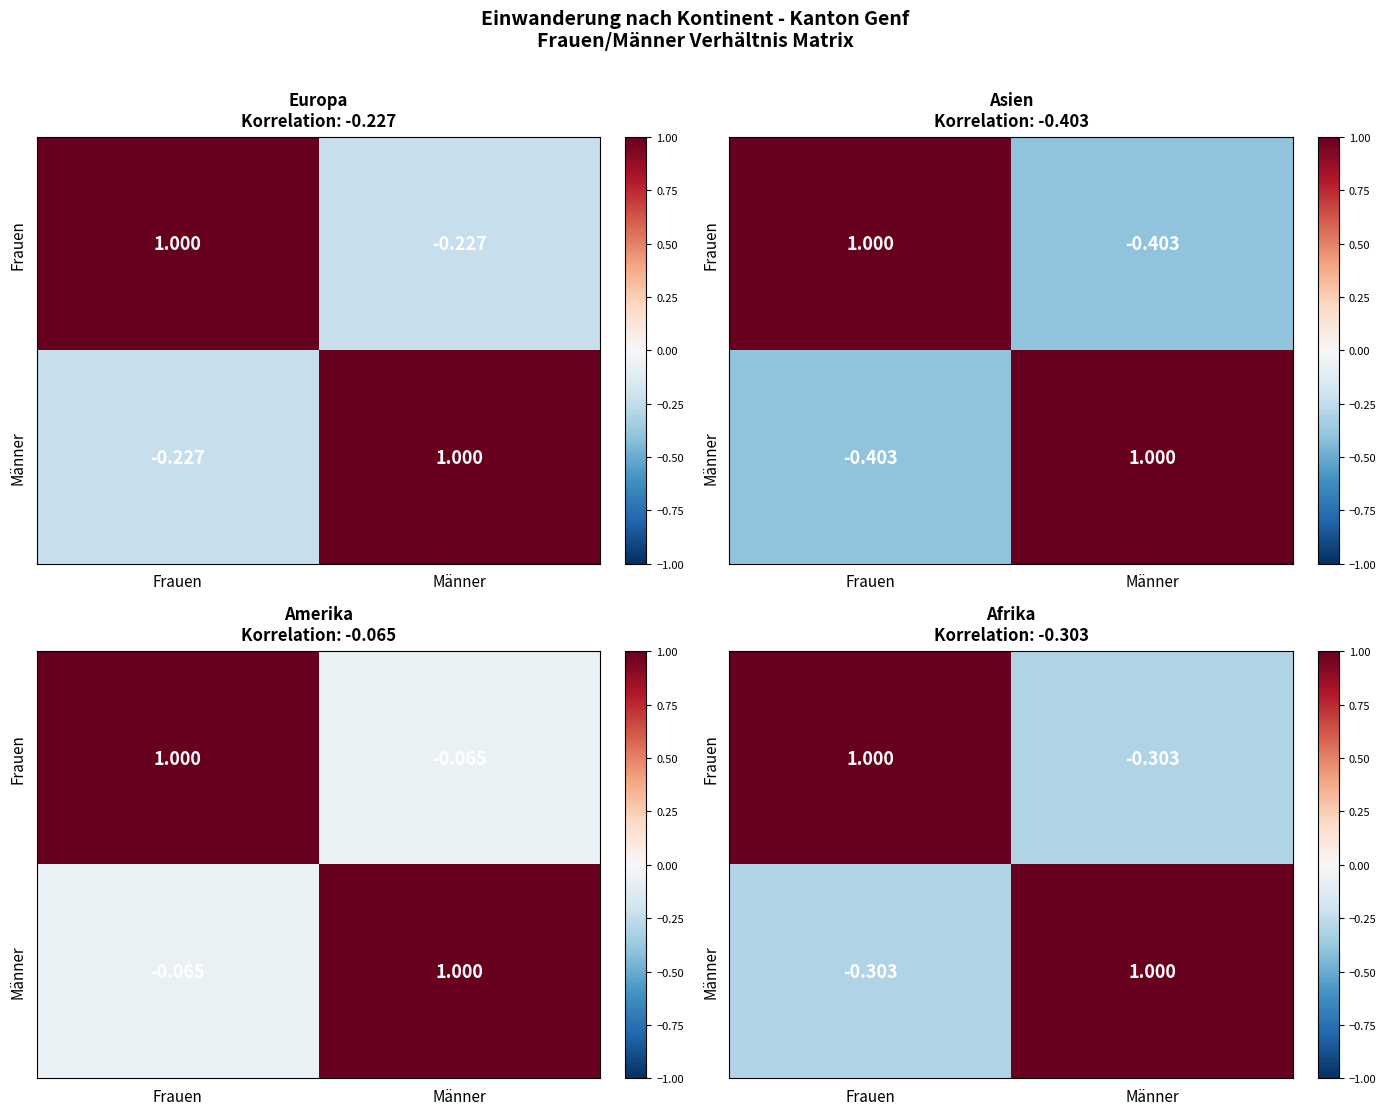

What is the difference between the Männer values at Frauen and Männer?

1.3